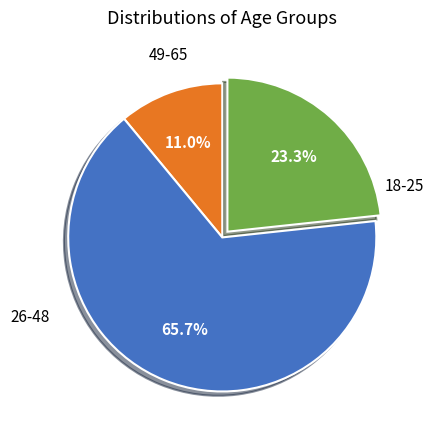

Is there any slice that represents more than half of the pie?

Yes